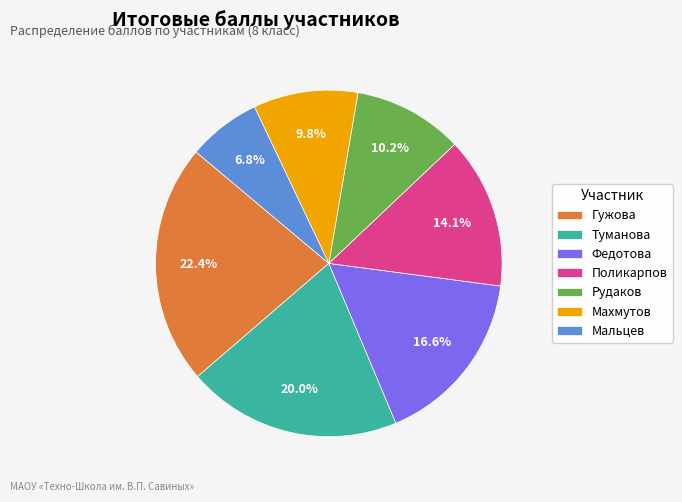

To the nearest percent, what portion does Туманова represent?

20%